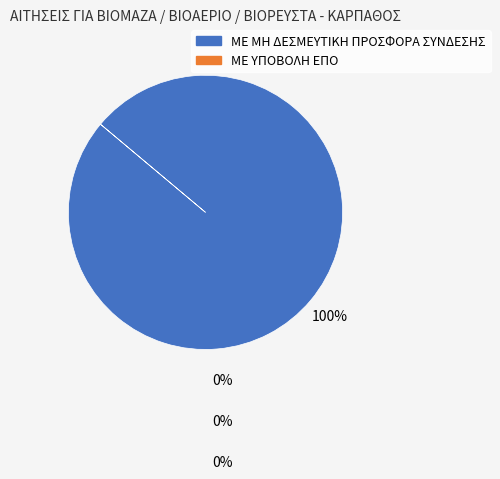

Does any single category account for the majority?

Yes